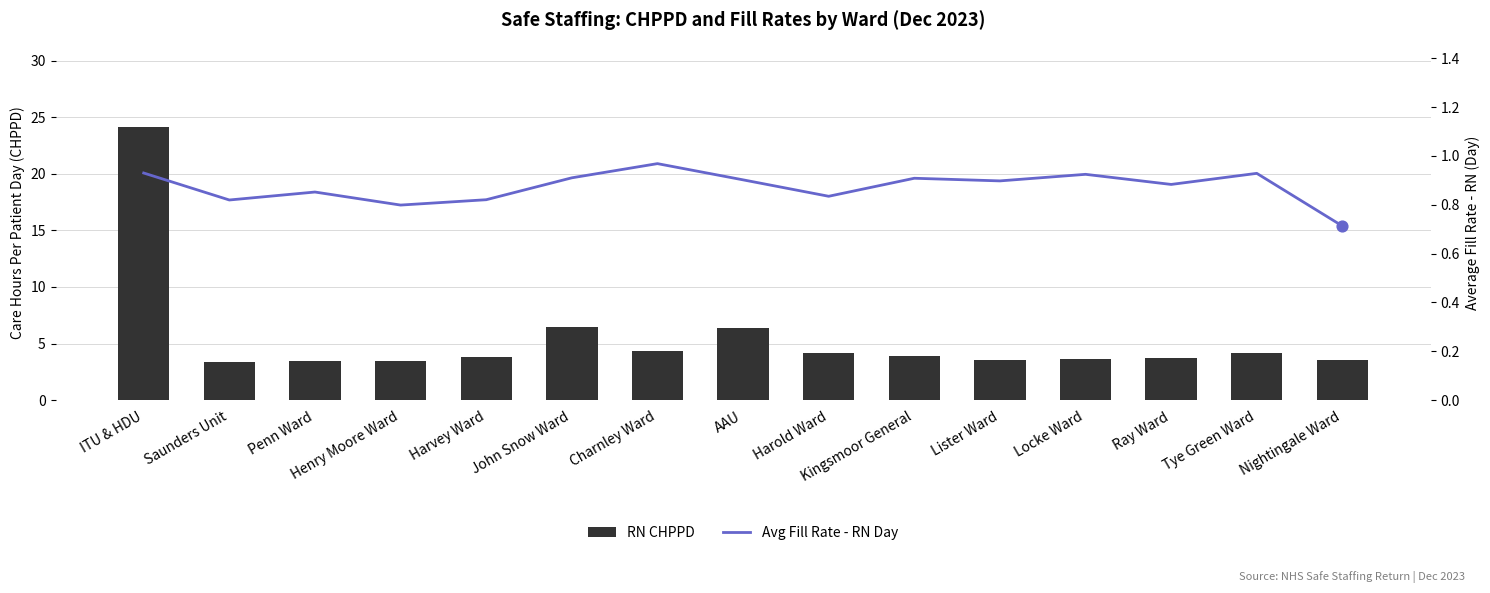

Which series contains the highest Y value?

RN CHPPD